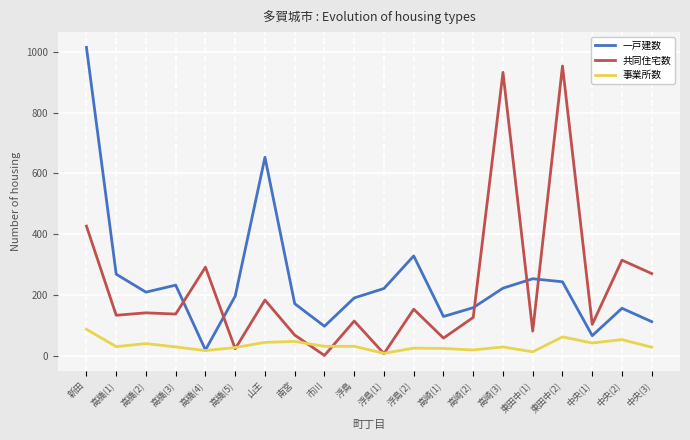

Is the value of 一戸建数 at 高崎(2) greater than the value of 事業所数 at 南宮?

Yes